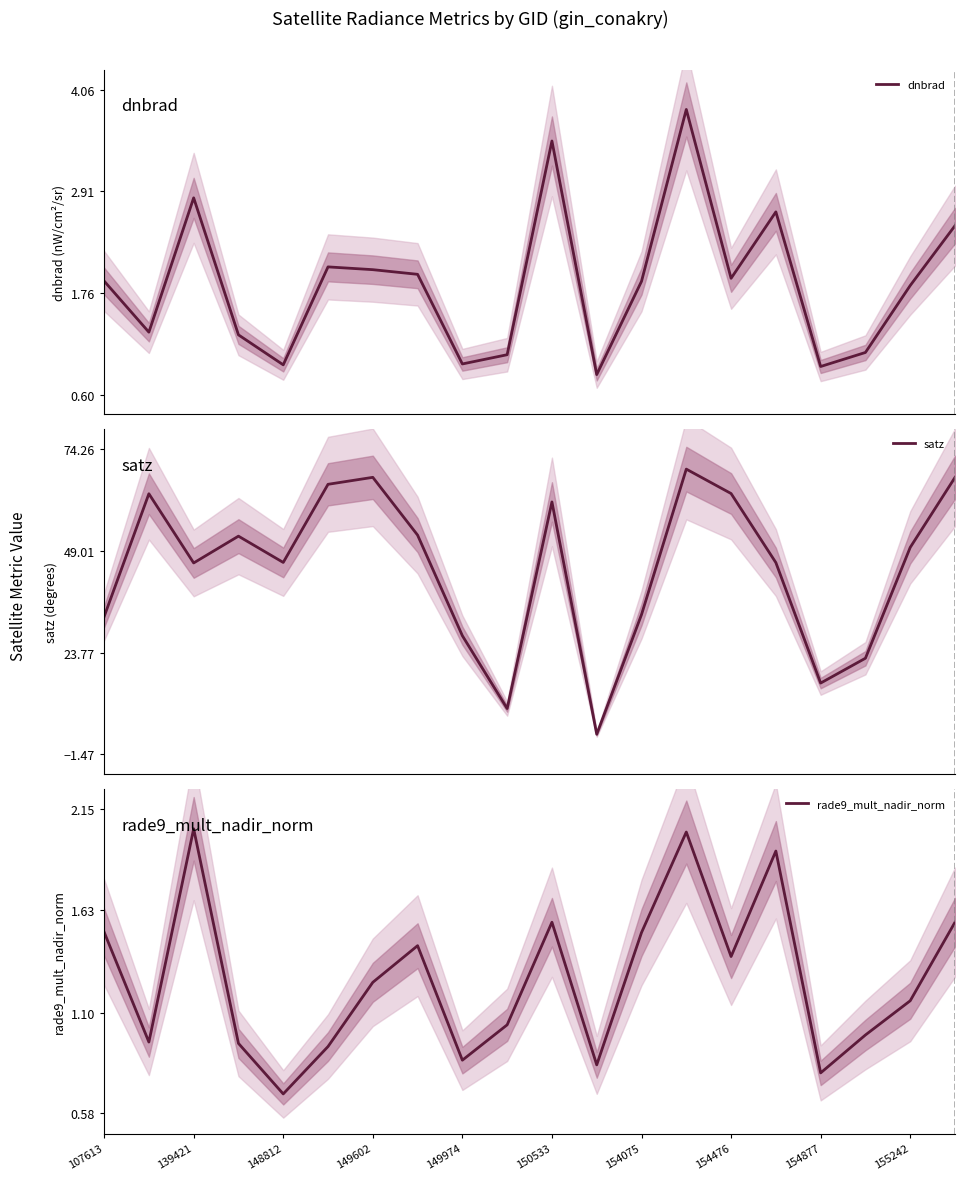

What is the average value of the dnbrad series?

1.9